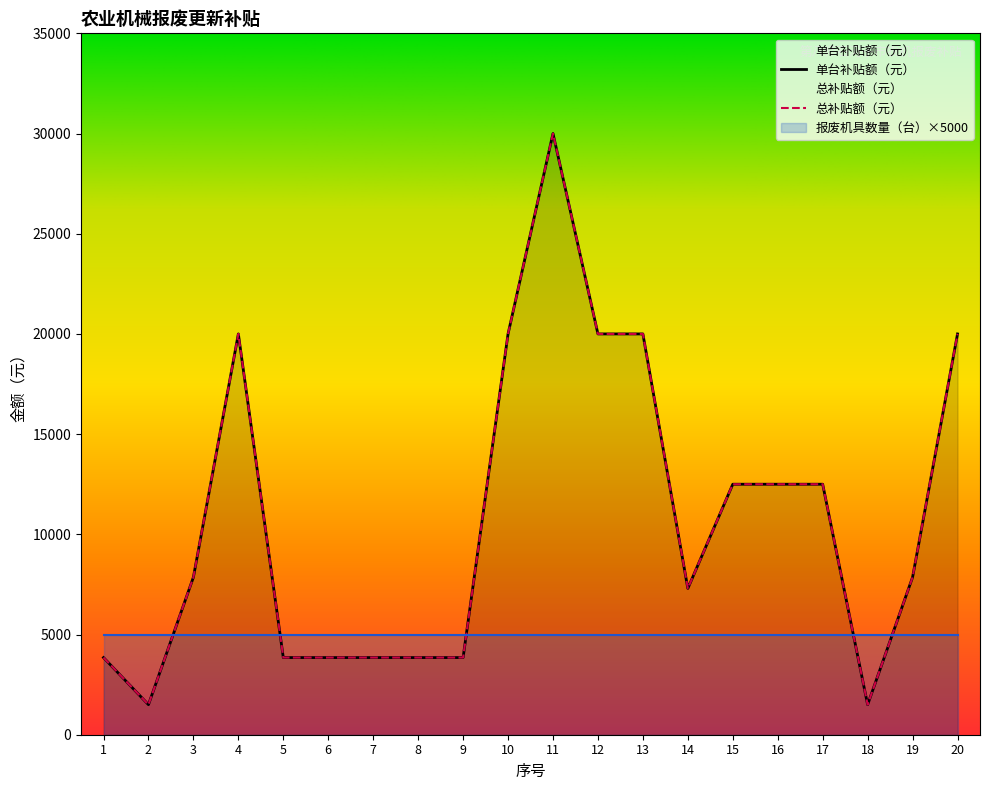

True or false: 总补贴额（元） and 单台补贴额（元） cross at least once.

False